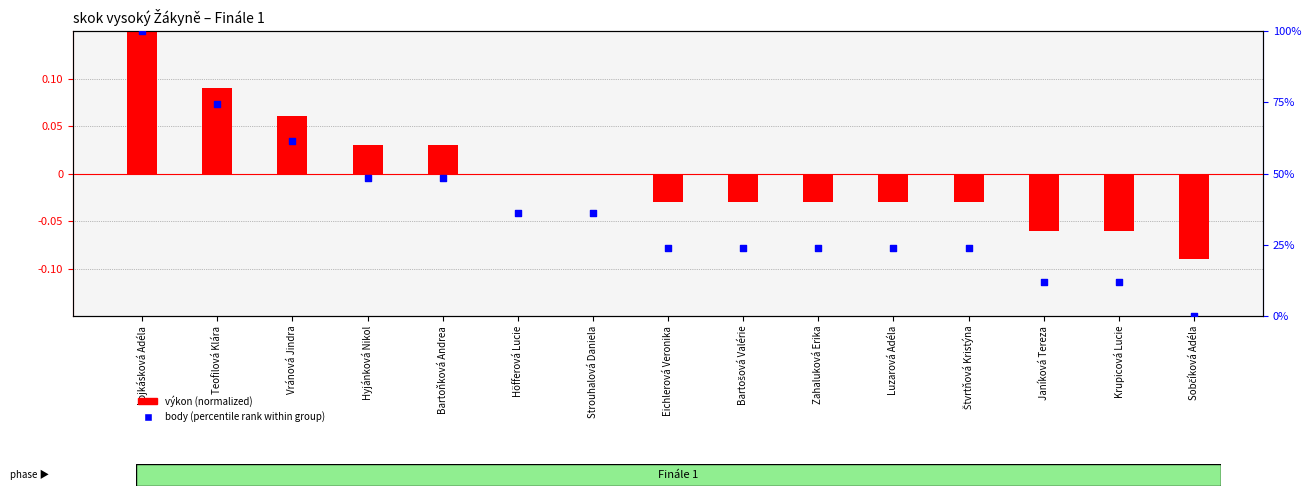

What is the total value across all series at Luzarová Adéla?

23.9